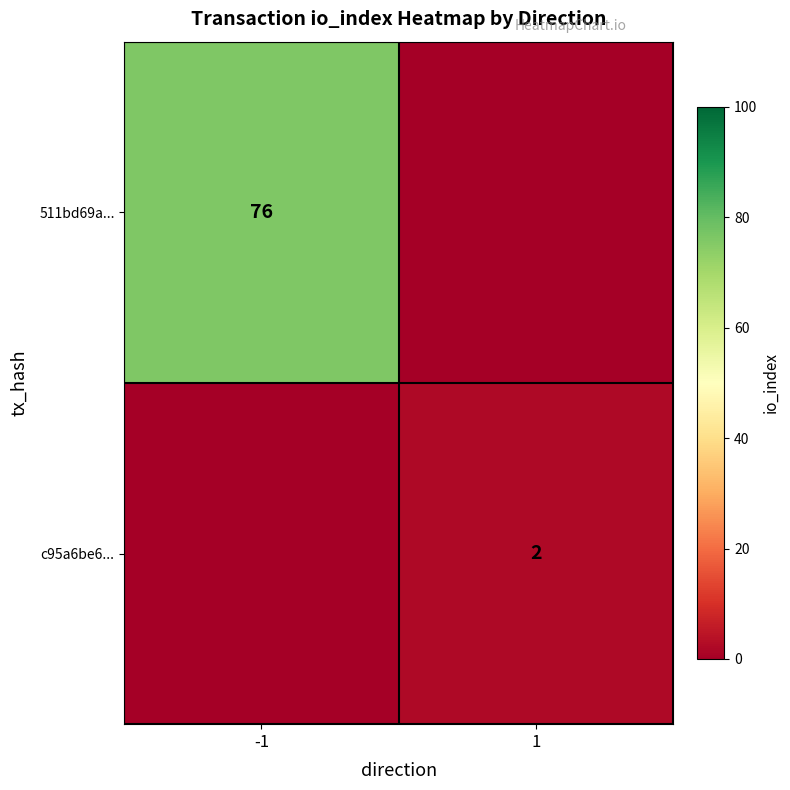

True or false: c95a6be6... has a value of 2 at 1.

True